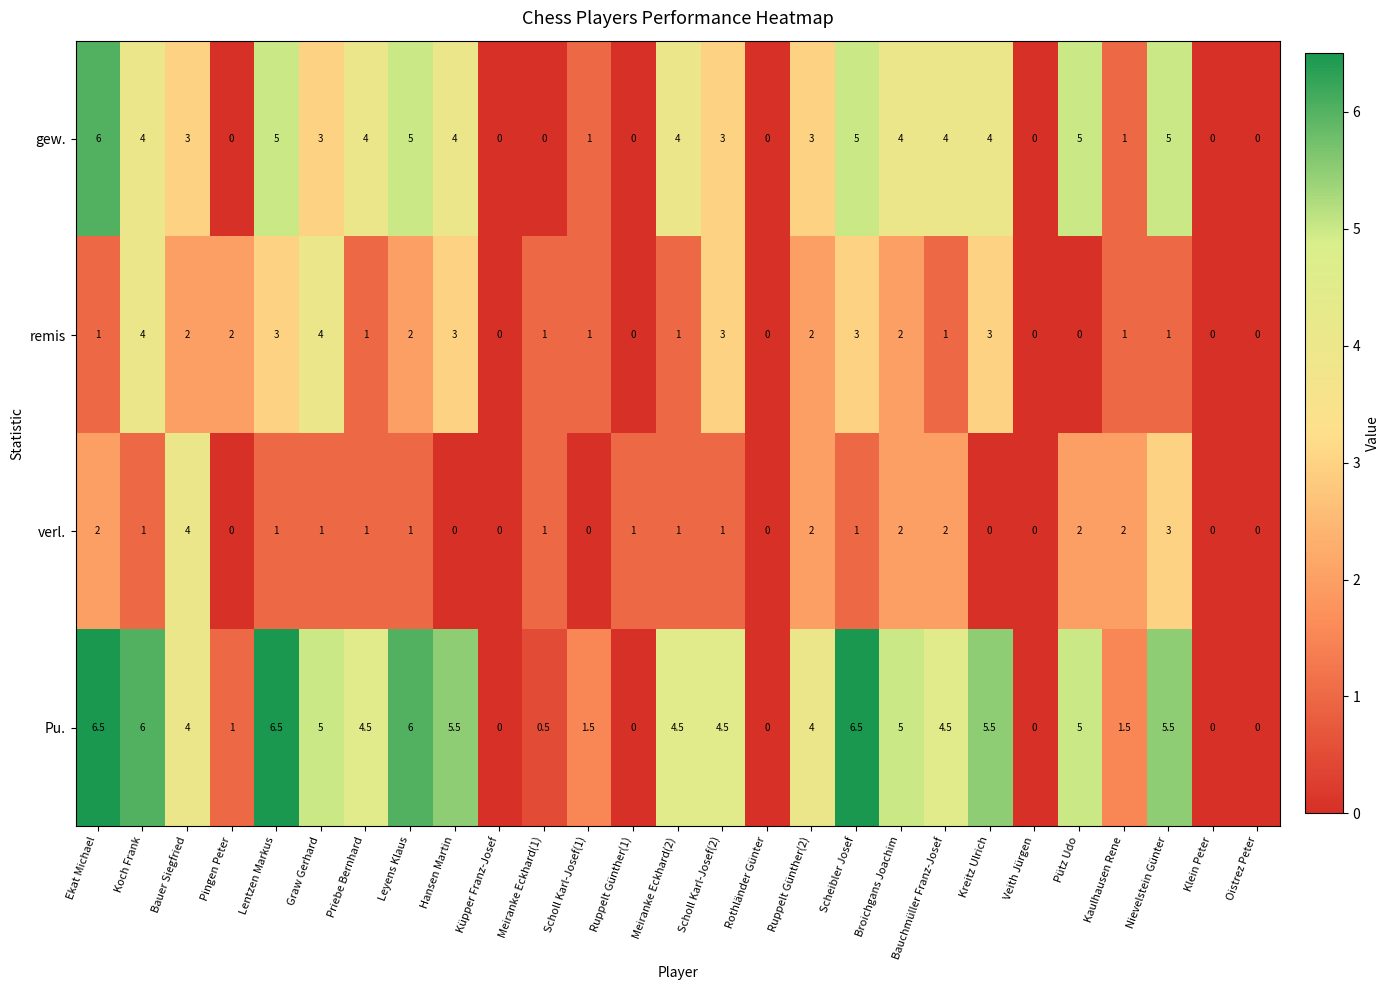

Rank the series by their average value, from lowest to highest.

verl., remis, gew., Pu.